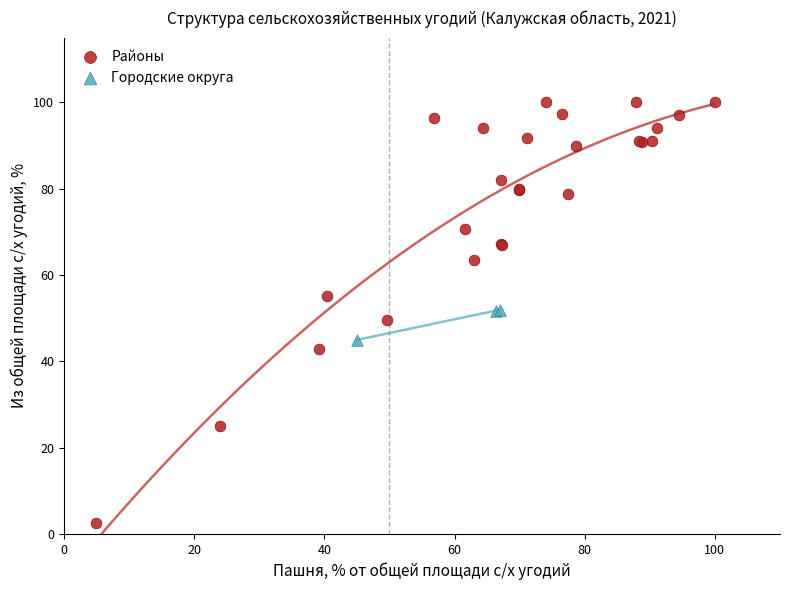

Which series contains the lowest Y value?

Районы